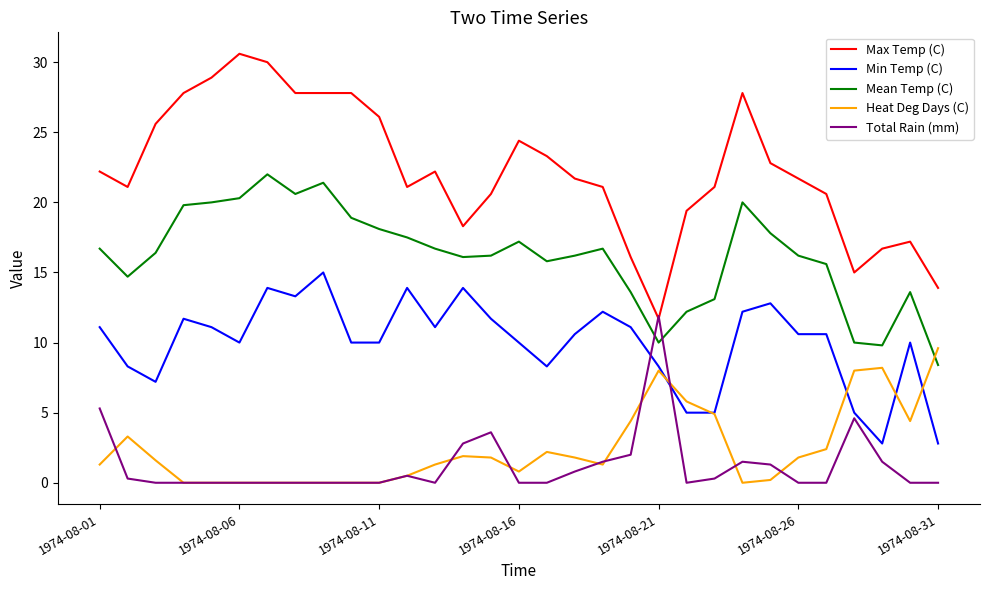

How many intersections are there between Mean Temp (C) and Heat Deg Days (C)?

1